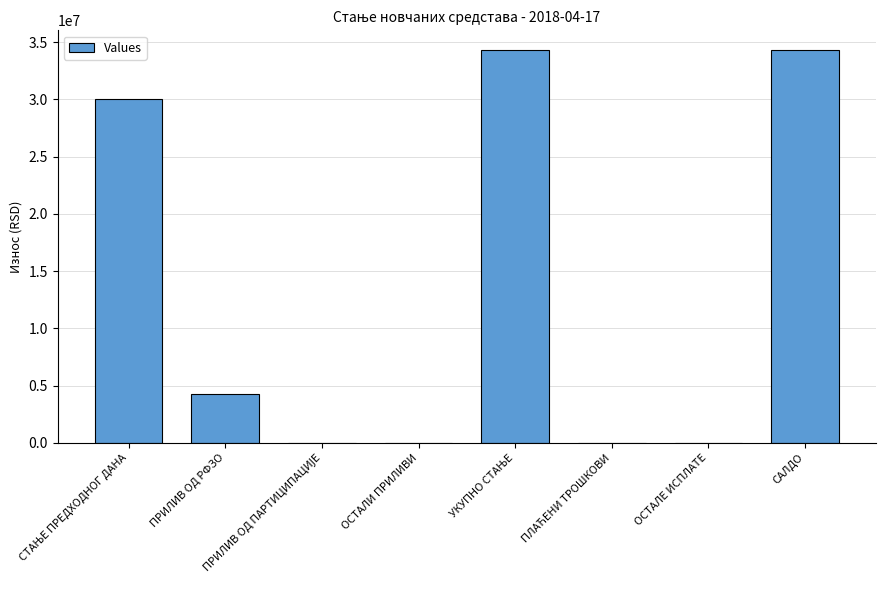

The chart shows a value of 11497396.2 at ОСТАЛИ ПРИЛИВИ. True or false?

False